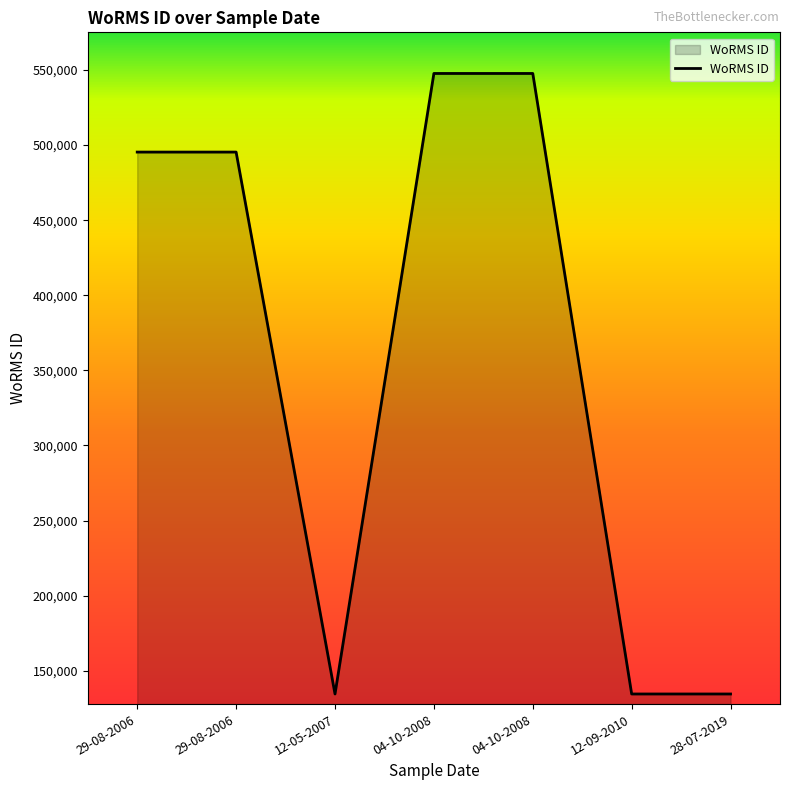

Rank the categories by value from highest to lowest.

04-10-2008, 04-10-2008, 29-08-2006, 29-08-2006, 12-05-2007, 12-09-2010, 28-07-2019